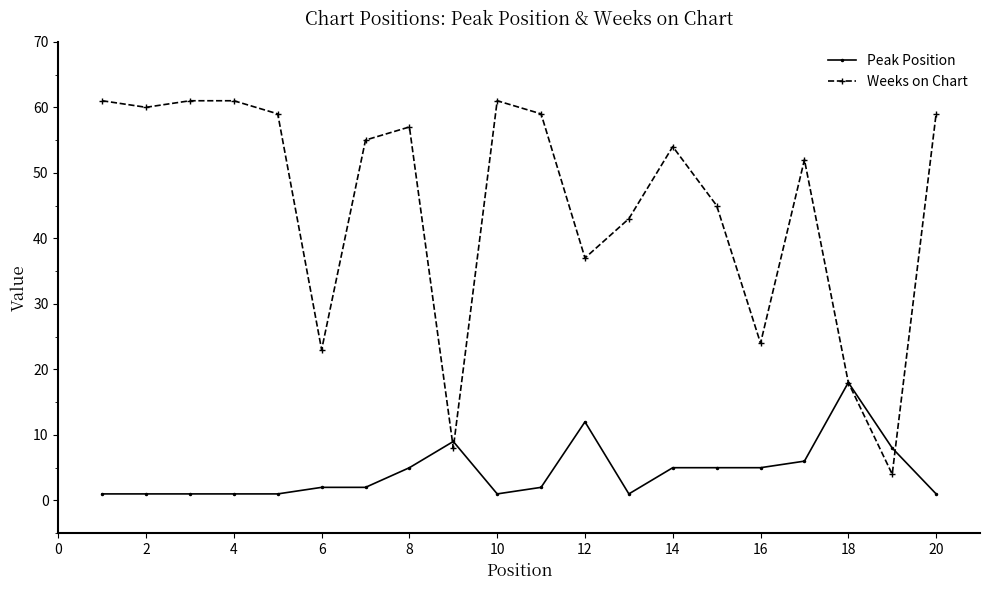

True or false: Peak Position has more than 1 points higher than both neighbors.

True